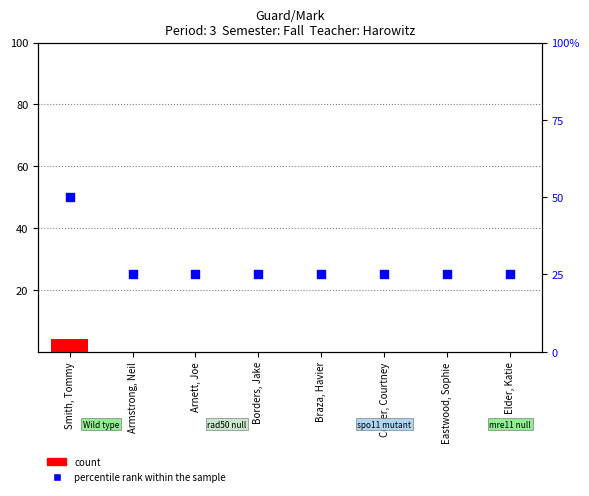

What are all the series names shown in the legend?

count, percentile rank within the sample